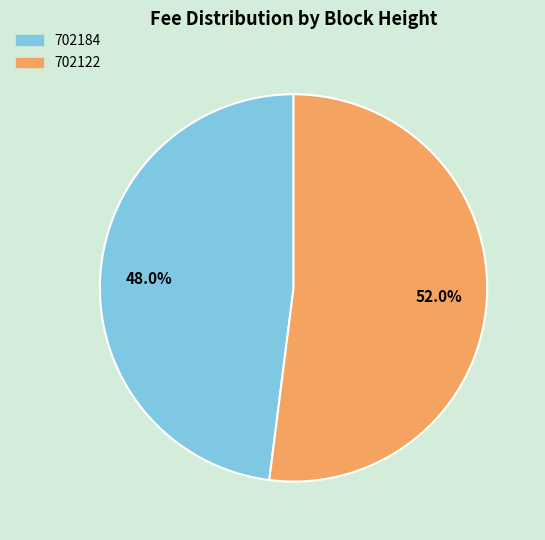

True or false: 702184 accounts for 55% of the total.

False